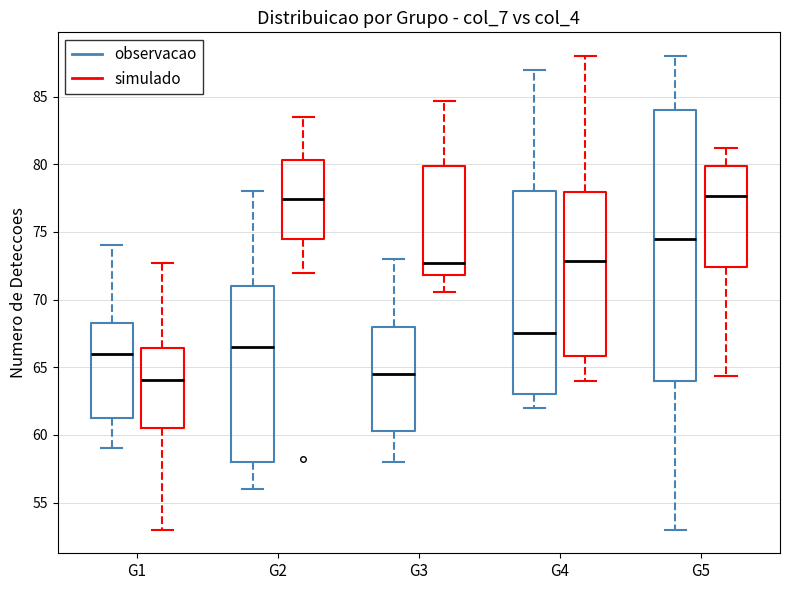

Where is the upper edge of the box for G2 (simulado) on the y-axis? The values are not printed on the chart, so give them approximately, as read against the axis.

80.5